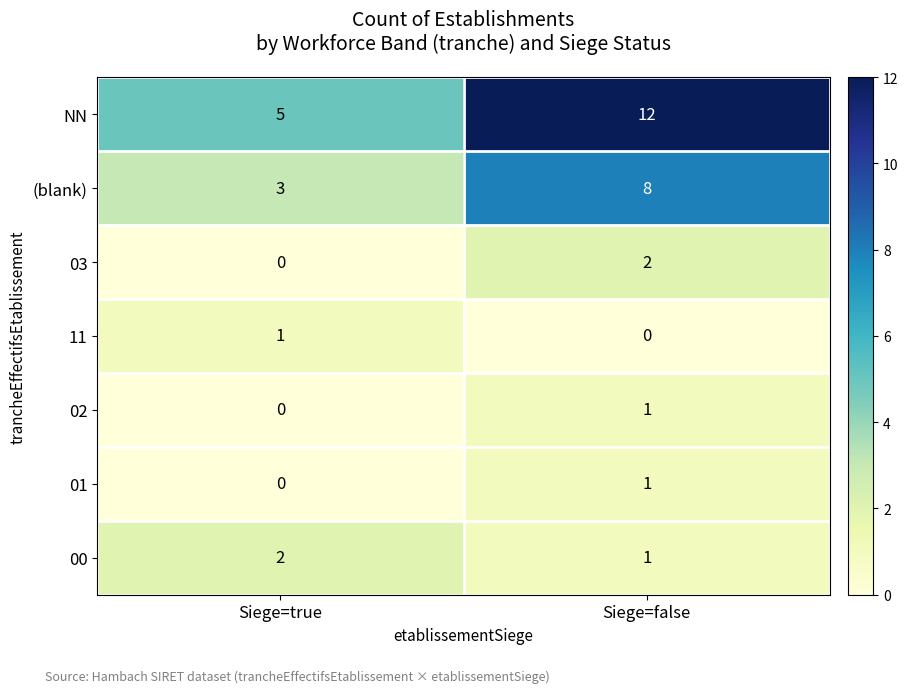

At which category is the sum across all series the highest?

Siege=false